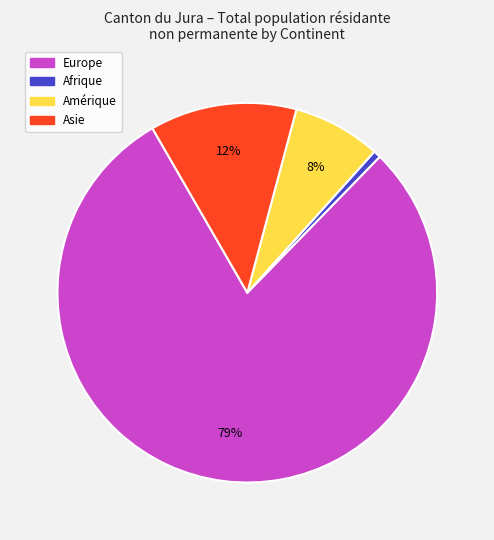

To the nearest percent, what is the average slice percentage?

25%